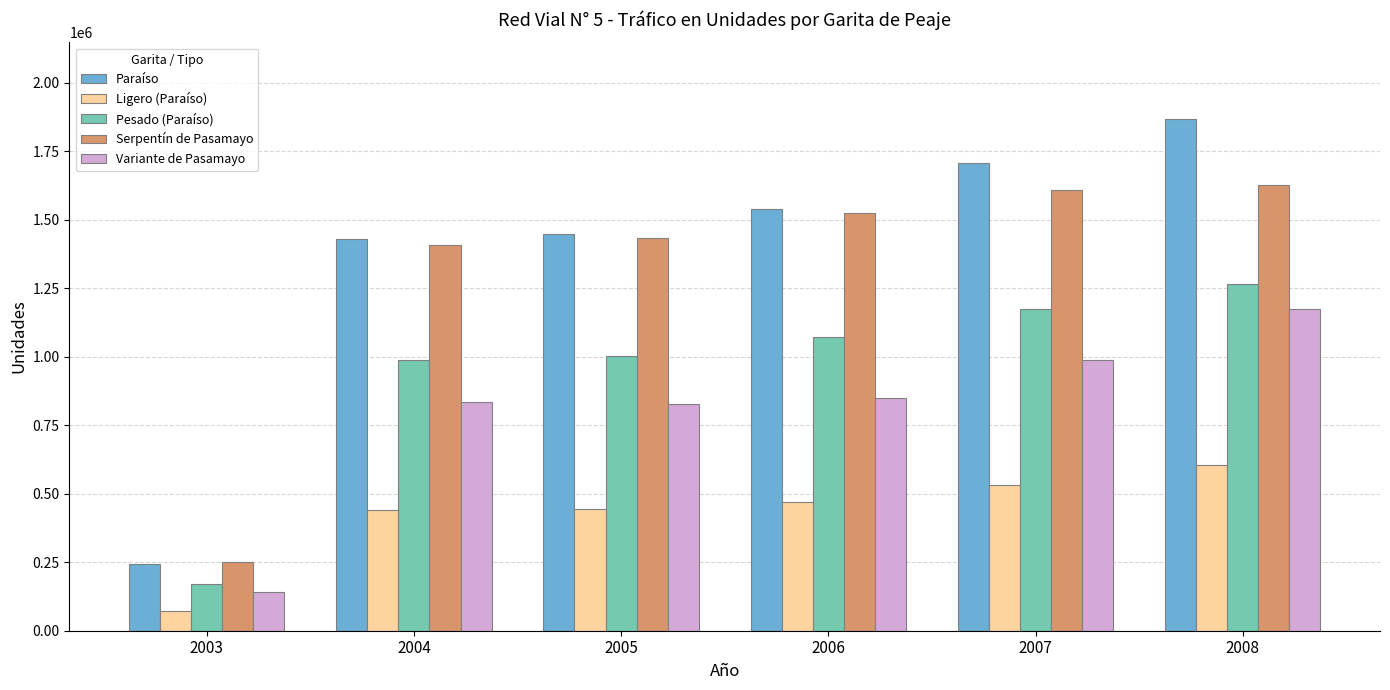

What is the spread (max minus min) of values at 2007?

1175612